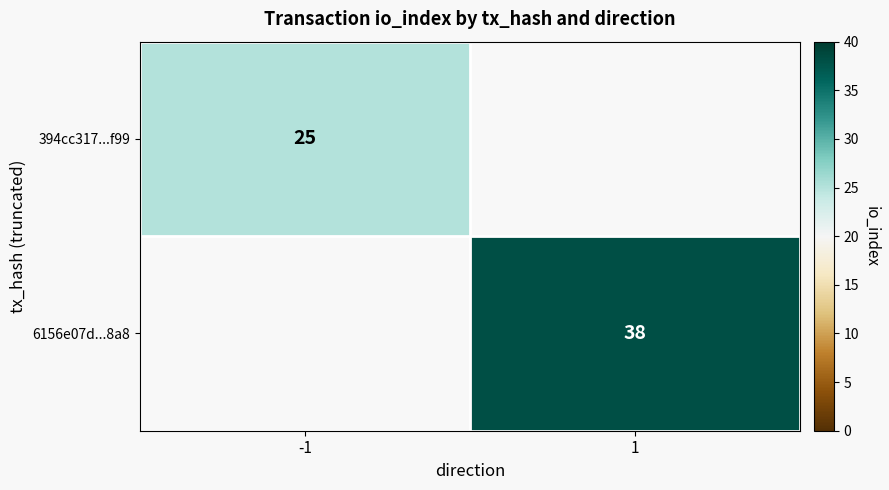

Is it true that 6156e07d...8a8 equals 38 at 1?

True